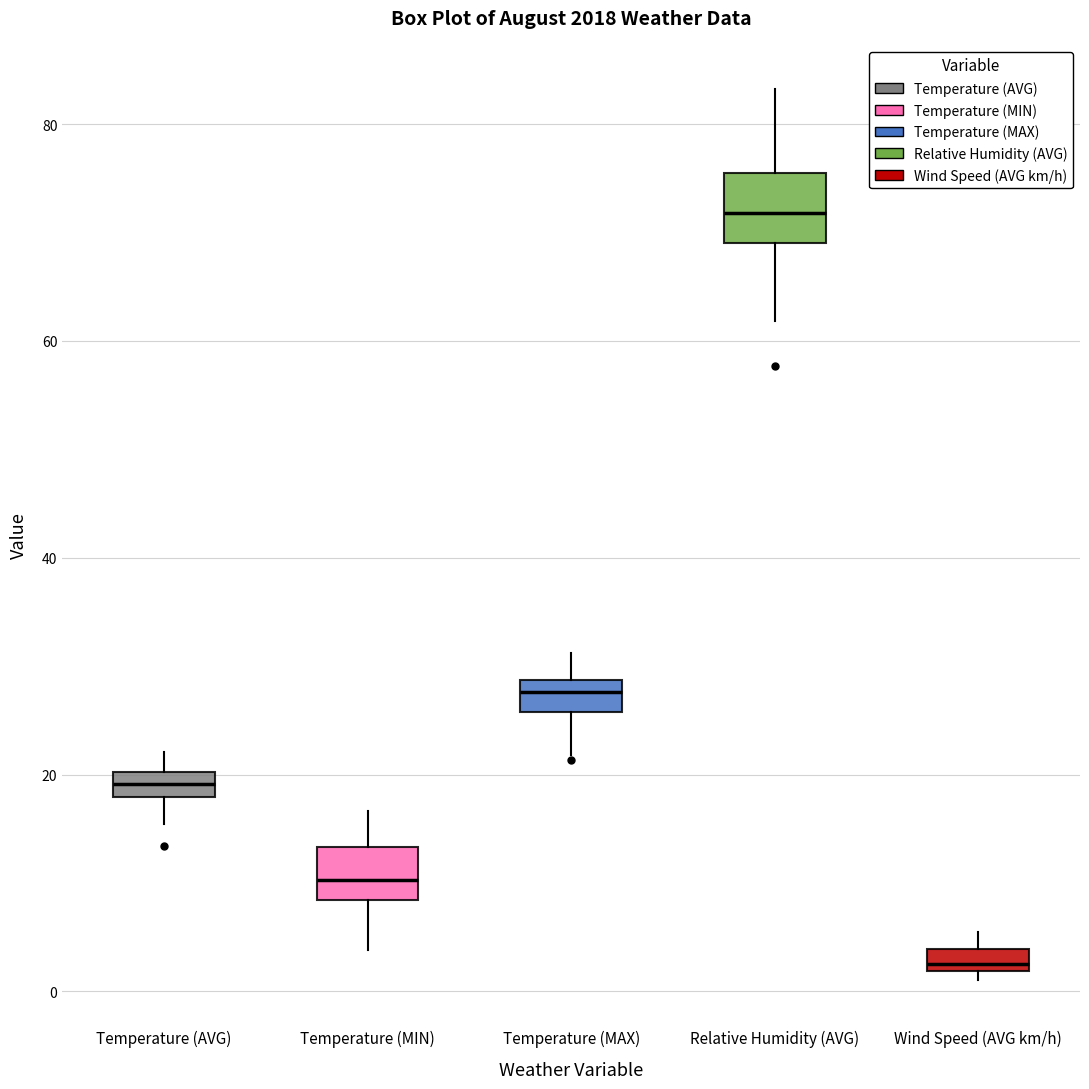

Which box's median line is the highest?

Relative Humidity (AVG)